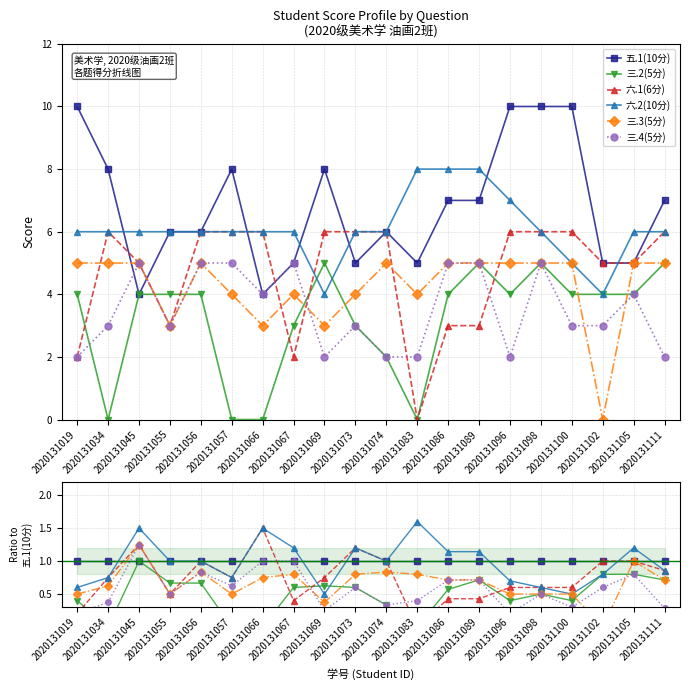

At which label does 三.2(5分) reach its minimum?

2020131034